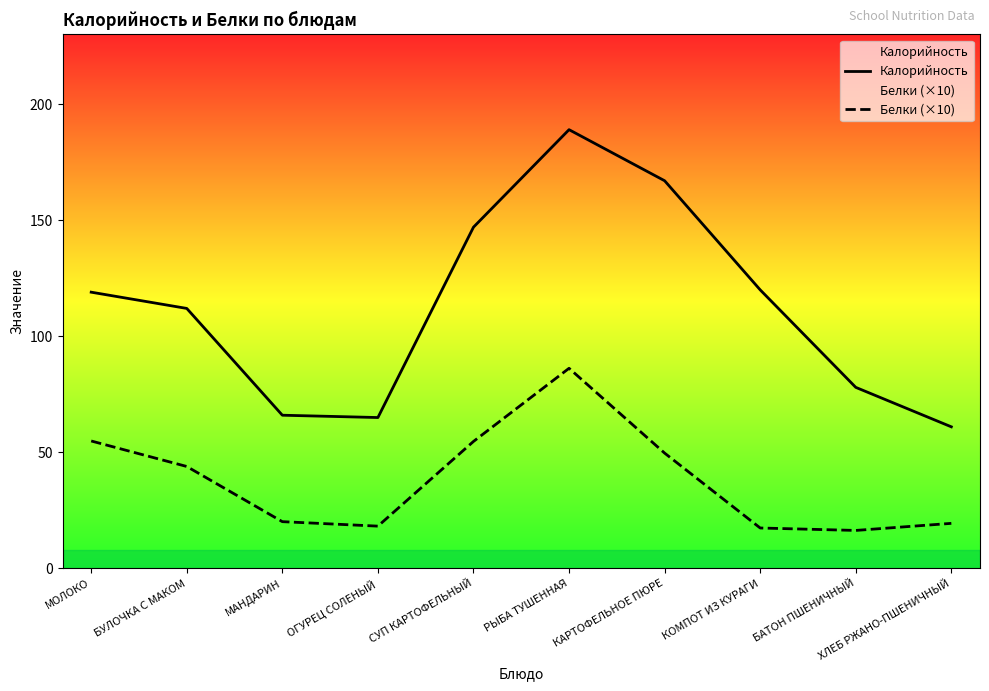

What is the difference between the Белки (×10) values at КАРТОФЕЛЬНОЕ ПЮРЕ and БАТОН ПШЕНИЧНЫЙ?

33.3